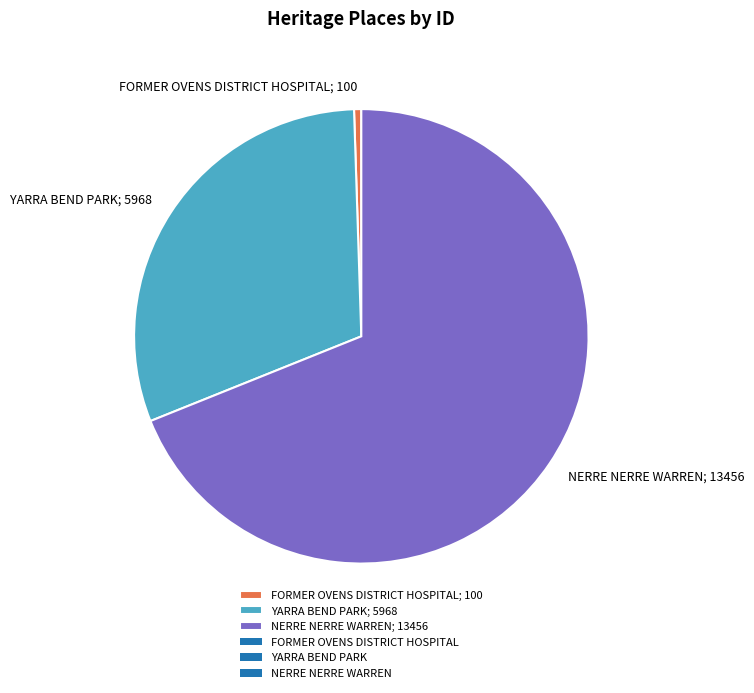

Does NERRE NERRE WARREN; 13456 account for over 50% of the chart?

Yes